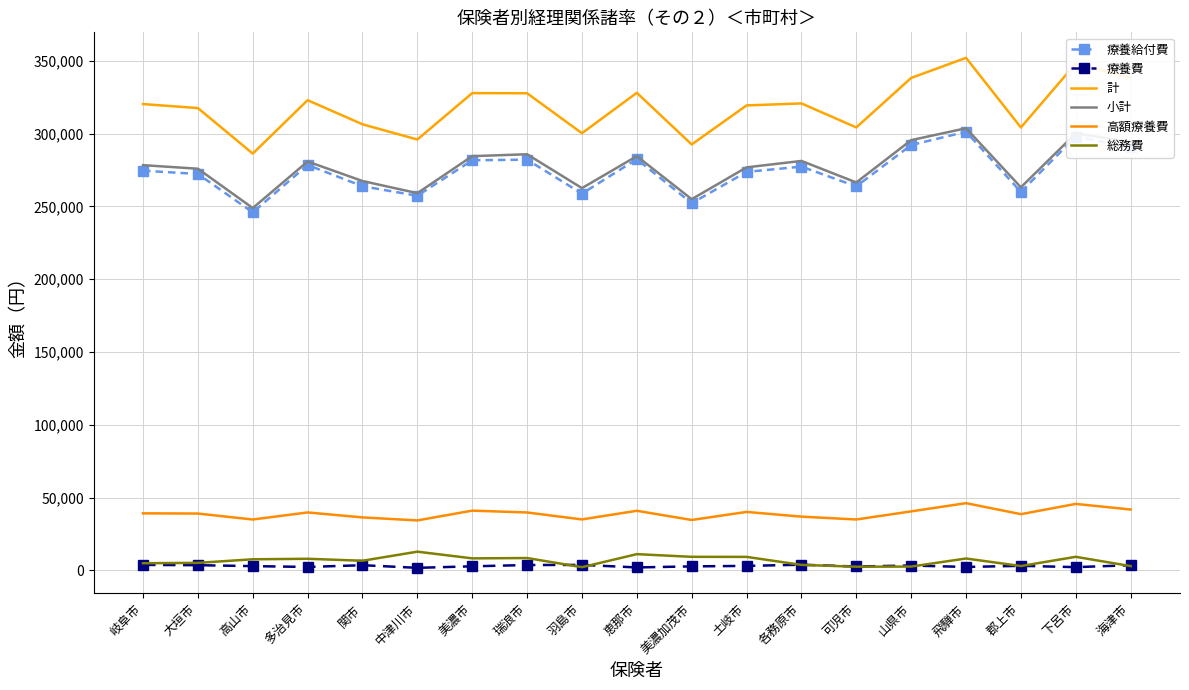

Is the value of 総務費 at 岐阜市 greater than the value of 小計 at 多治見市?

No